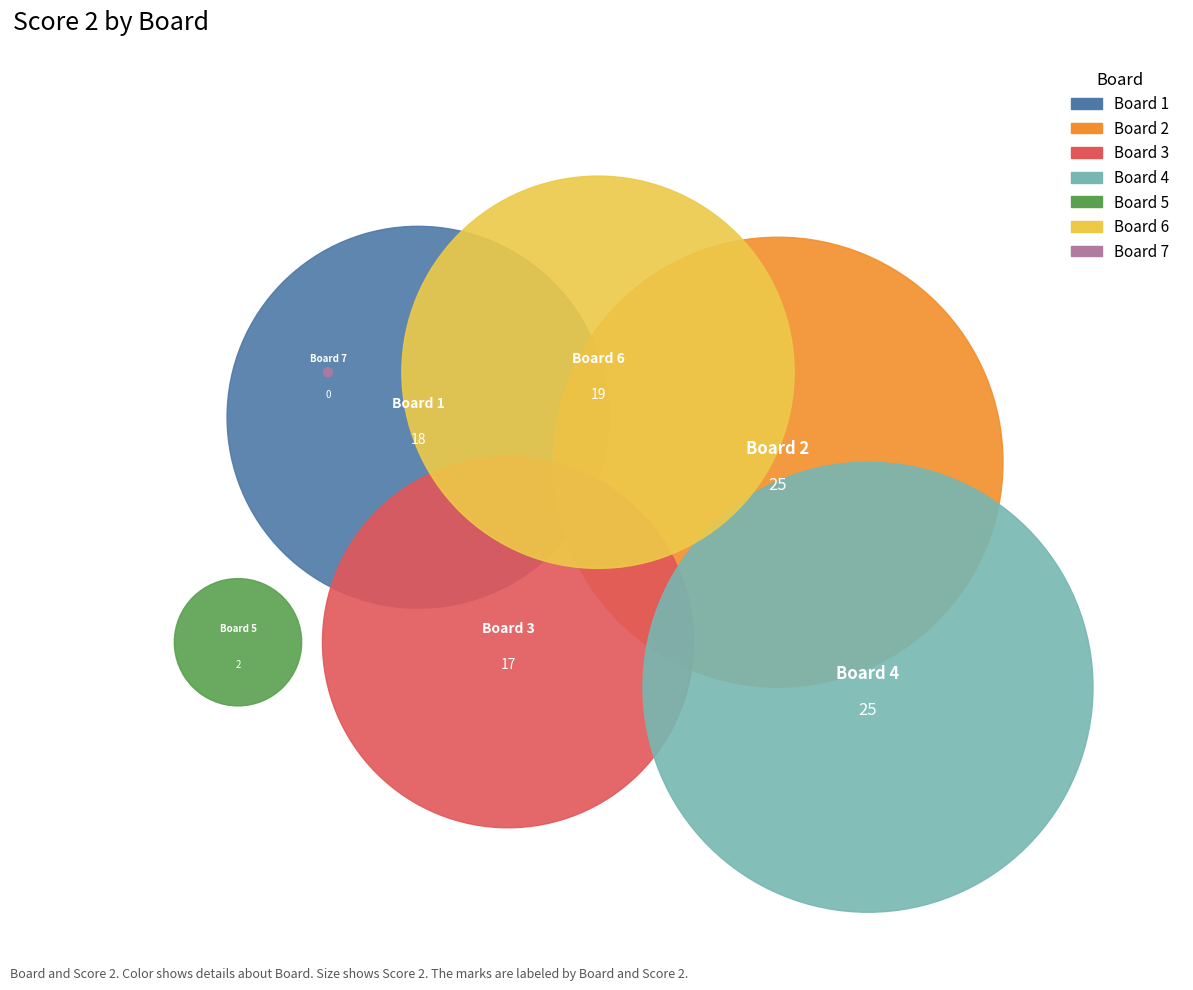

How many segments does this pie chart have?

7